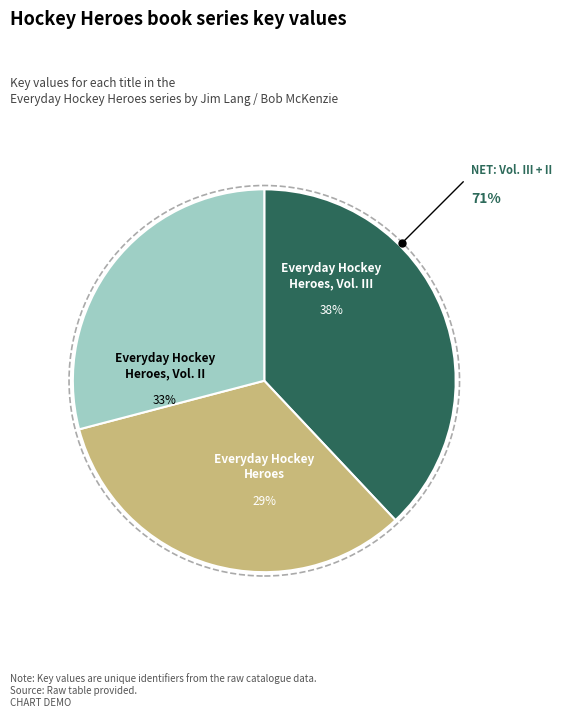

Rank the categories by value from lowest to highest.

Everyday Hockey Heroes, Everyday Hockey Heroes,
Volume II, Everyday Hockey Heroes,
Volume III